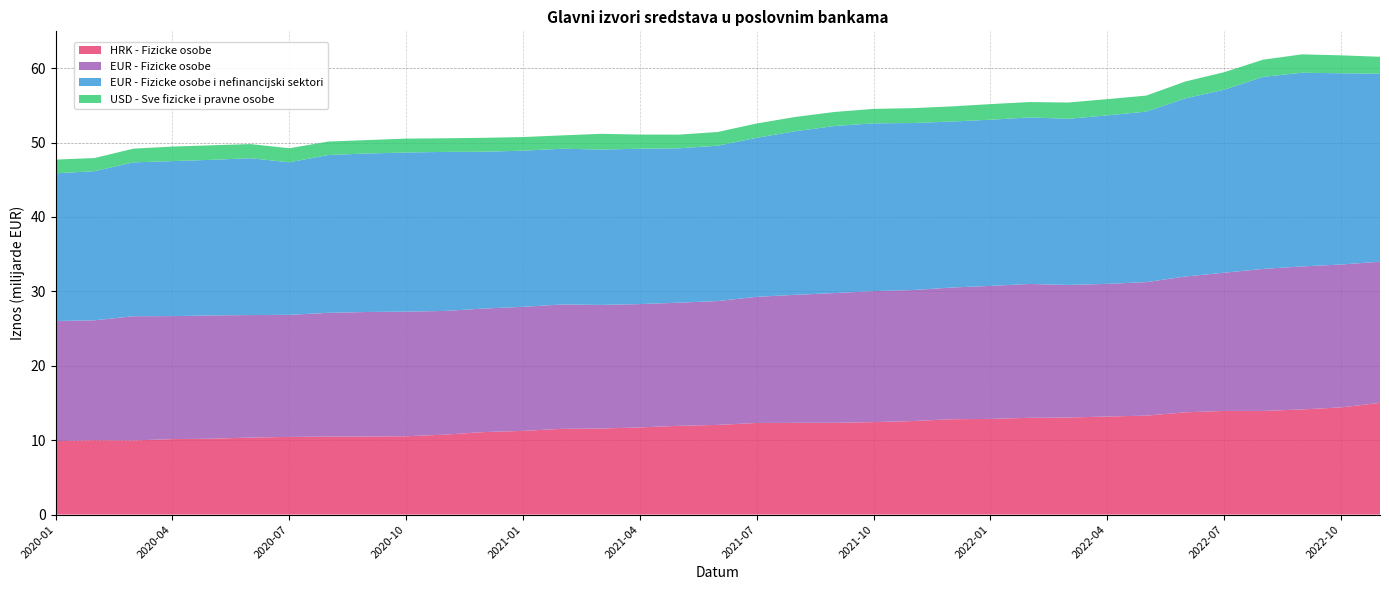

Reading left to right, transcribe all the data shown in this chart.

HRK - Fizicke osobe: 9873012088.2	9998519205.9	9960374729.6	10145022868.8	10196635965.2	10353490494.0	10437176459.1	10481307413.5	10489323196.6	10524243503.0	10744749181.5	11090597782.4	11245768698.7	11523924661.8	11562608430.6	11714775713.7	11932835067.3	12051944513.8	12311964548.0	12328450959.1	12330508495.7	12428000375.7	12569474079.4	12813666732.5	12860982836.3	13004896437.5	13044416645.2	13179828828.0	13297378950.0	13744409601.9	13932096600.0	13930415430.5	14135897153.0	14405031775.5	15015288998.0
EUR - Fizicke osobe: 16142372986.0	16110068993.7	16701986103.1	16529461371.0	16571824630.4	16461164417.6	16412472562.0	16634070041.9	16740799858.2	16751911871.0	16625840194.0	16605320445.2	16675688514.0	16718341572.6	16617731141.0	16575421737.3	16548483801.3	16650163723.3	16956575395.9	17210235812.1	17443840237.7	17609918791.1	17606251715.5	17702270630.3	17873832076.5	17991361967.9	17821048554.0	17829187848.1	17946475519.7	18253776949.1	18578230263.3	19087974909.8	19215198615.0	19206180401.1	18968145540.0
EUR - Fizicke osobe i nefinancijski sektori: 19856041818.5	20048651411.7	20677597060.9	20836233761.5	20911653582.4	21083979451.2	20500047045.4	21208648172.5	21305579743.8	21387483288.4	21379171625.1	21075295167.0	20988078413.7	20931920386.3	20887766602.5	20877803214.2	20747886689.0	20881698662.3	21376811566.1	21995735883.5	22453373054.4	22549261834.8	22451989979.2	22312734973.2	22340149552.4	22384099182.9	22330808661.0	22650699327.4	22917719562.4	23941518386.0	24599270424.7	25815309988.7	26036694331.2	25705304862.1	25261923851.8
USD - Sve fizicke i pravne osobe: 1842583046.1	1763502571.0	1844692060.5	1952874940.8	1954093507.5	1901659318.2	1887780868.0	1812263267.2	1801420420.9	1867194947.4	1828577984.3	1869463745.1	1833324312.8	1792524945.4	2105032988.4	1910189740.7	1837564435.5	1840434683.0	1924900812.3	1916838017.0	1888620762.1	1939952221.5	1999346984.3	2032536255.0	2097308187.9	2068043121.5	2187973400.1	2179949983.9	2152257849.8	2264882565.5	2350513110.4	2311702314.2	2471657225.6	2408498423.2	2285807233.0